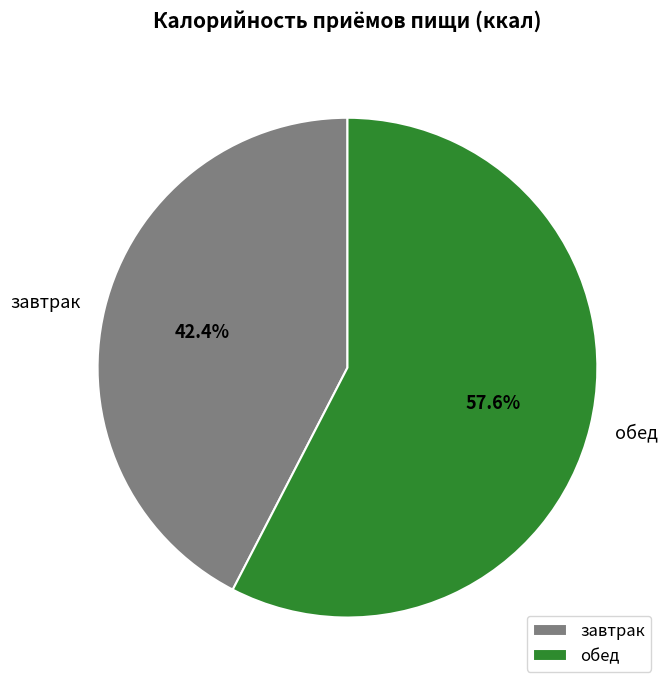

Which has a higher value, обед or завтрак?

обед